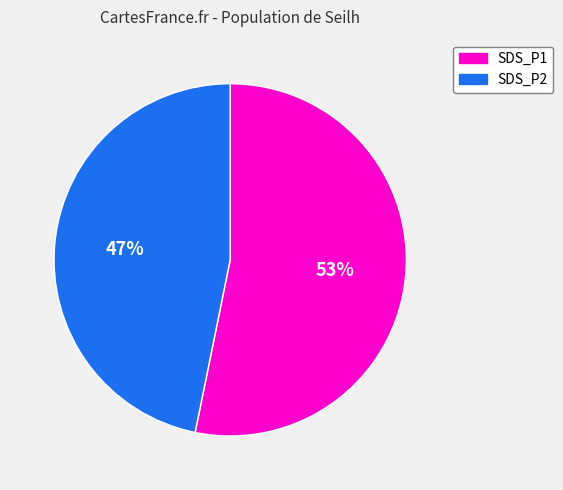

Does any single category account for the majority?

Yes